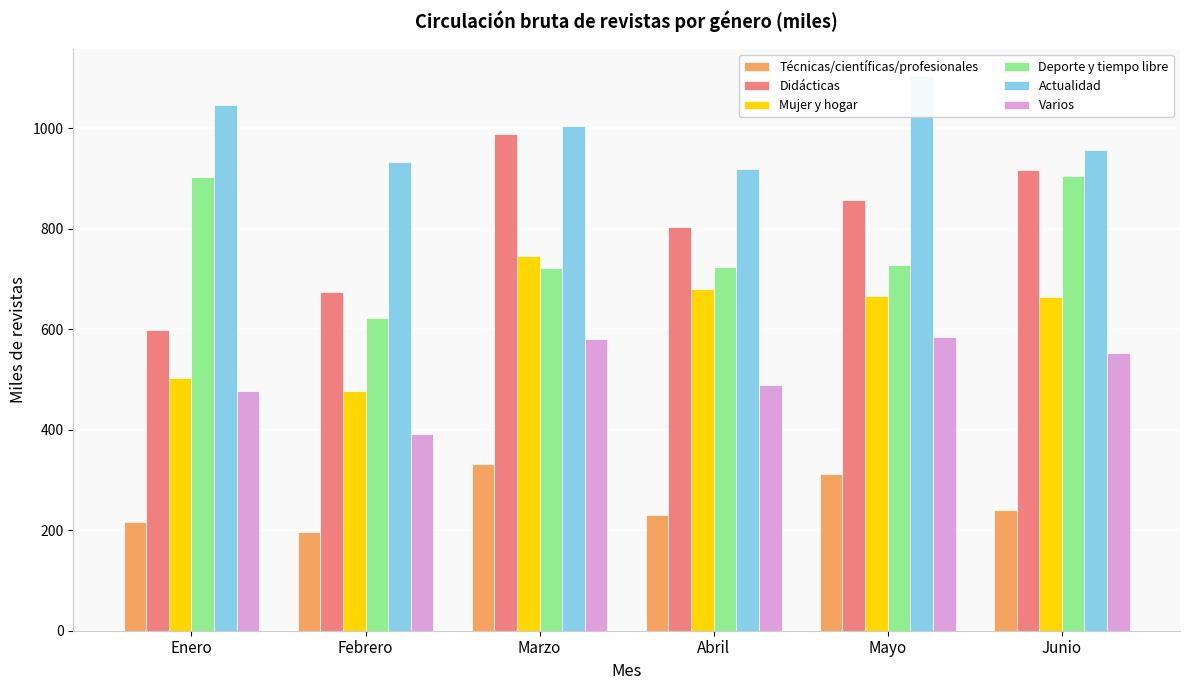

What is the average value of the Actualidad series?

993